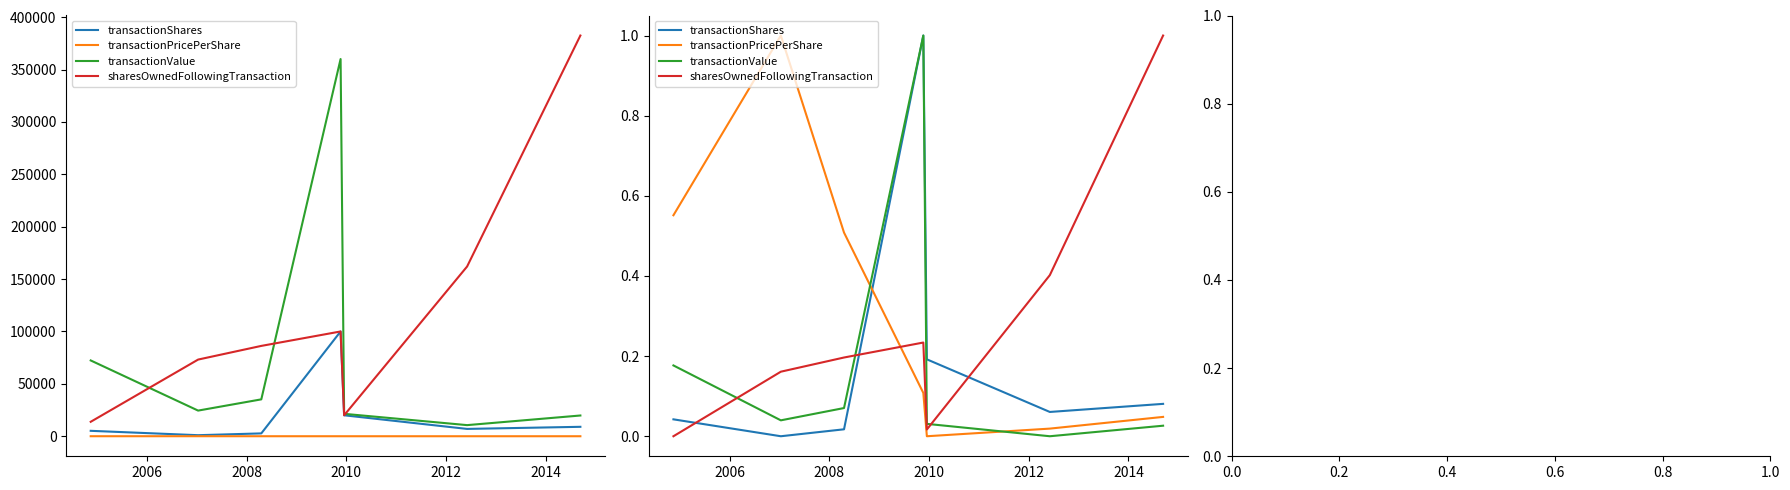

Which series has the widest spread of values?

transactionShares